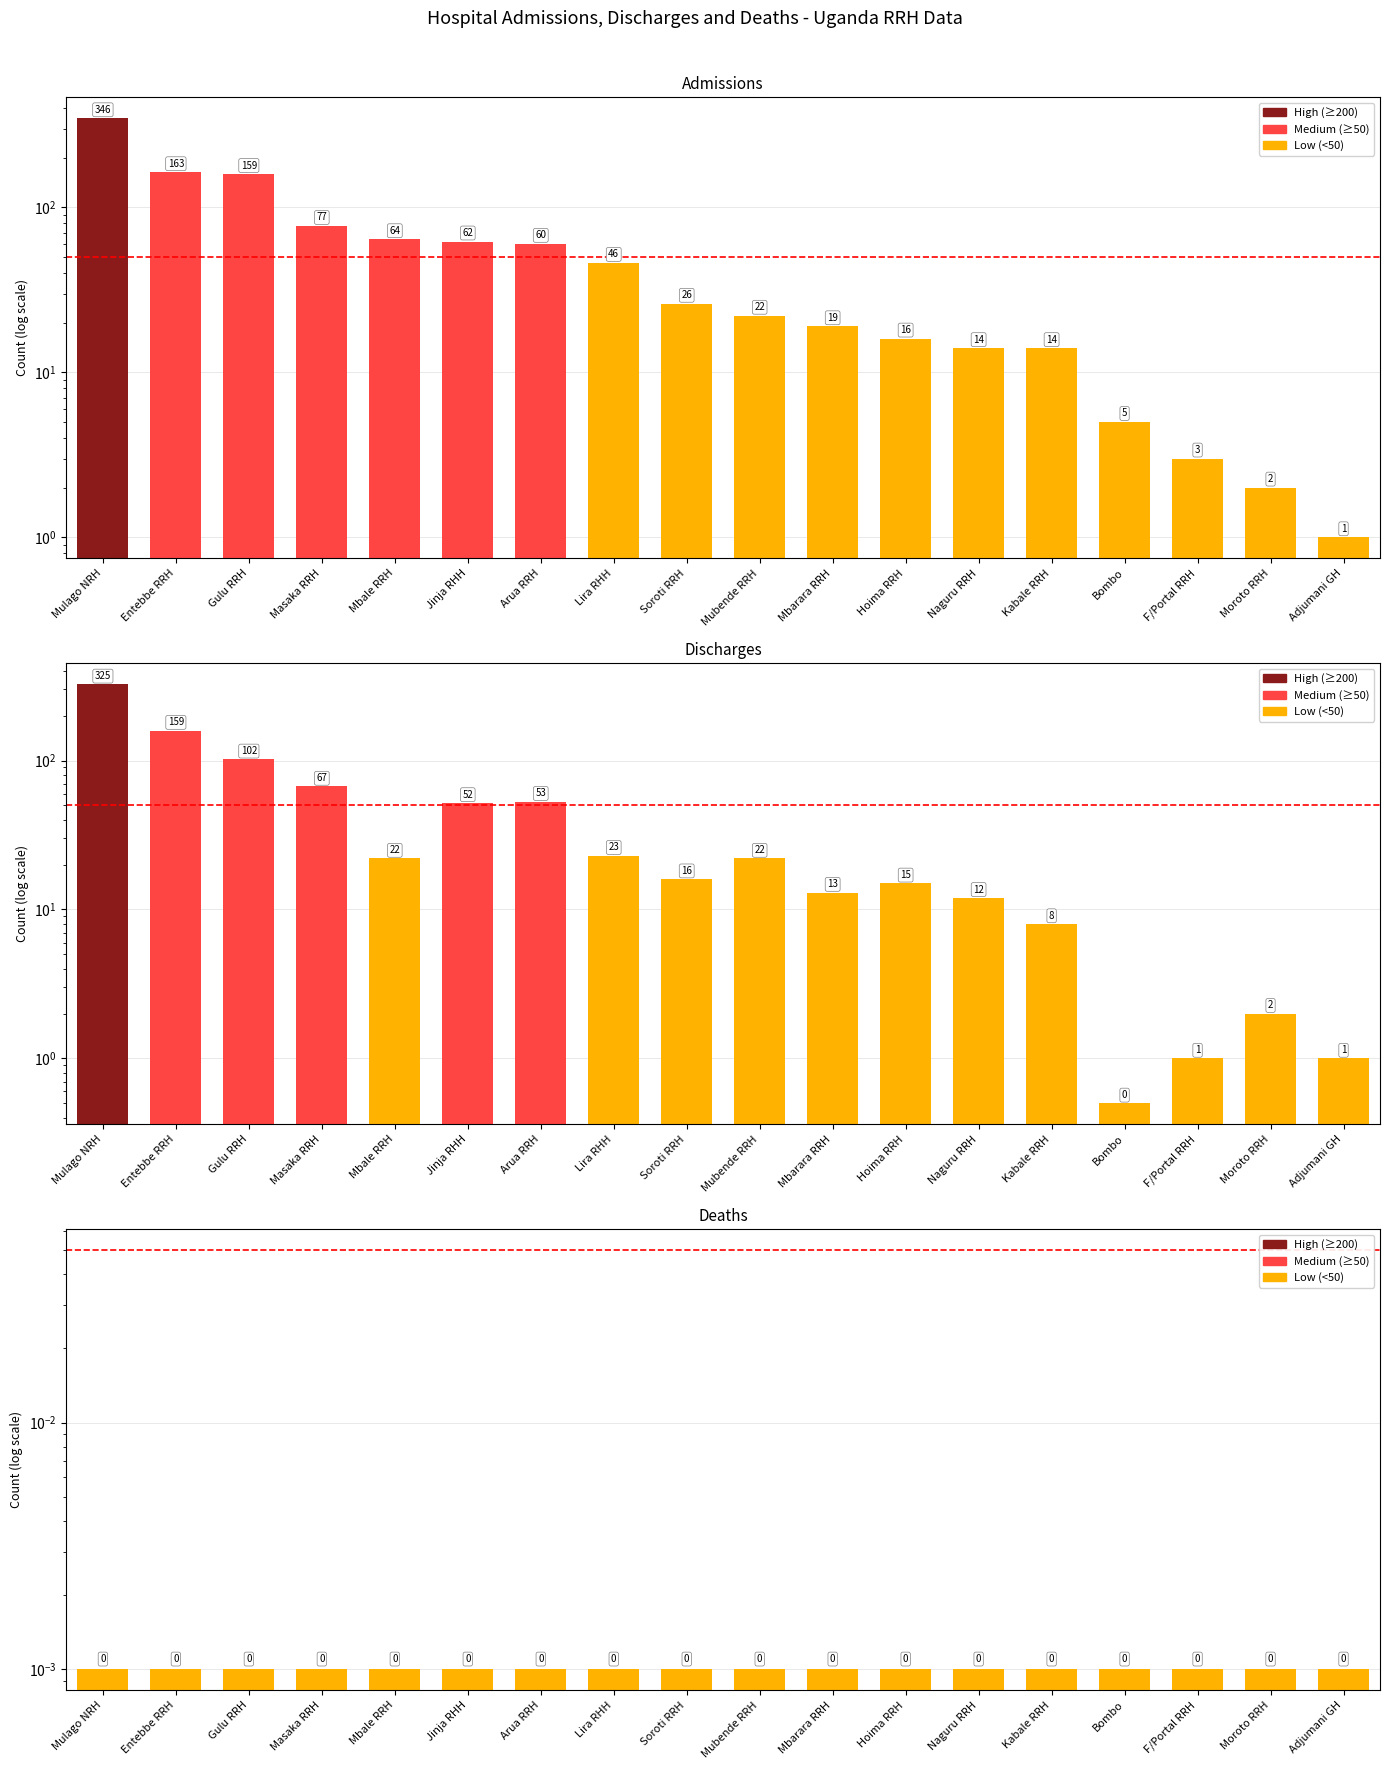

List the series in order of their peak value, lowest first.

Death, Discharge, Admission